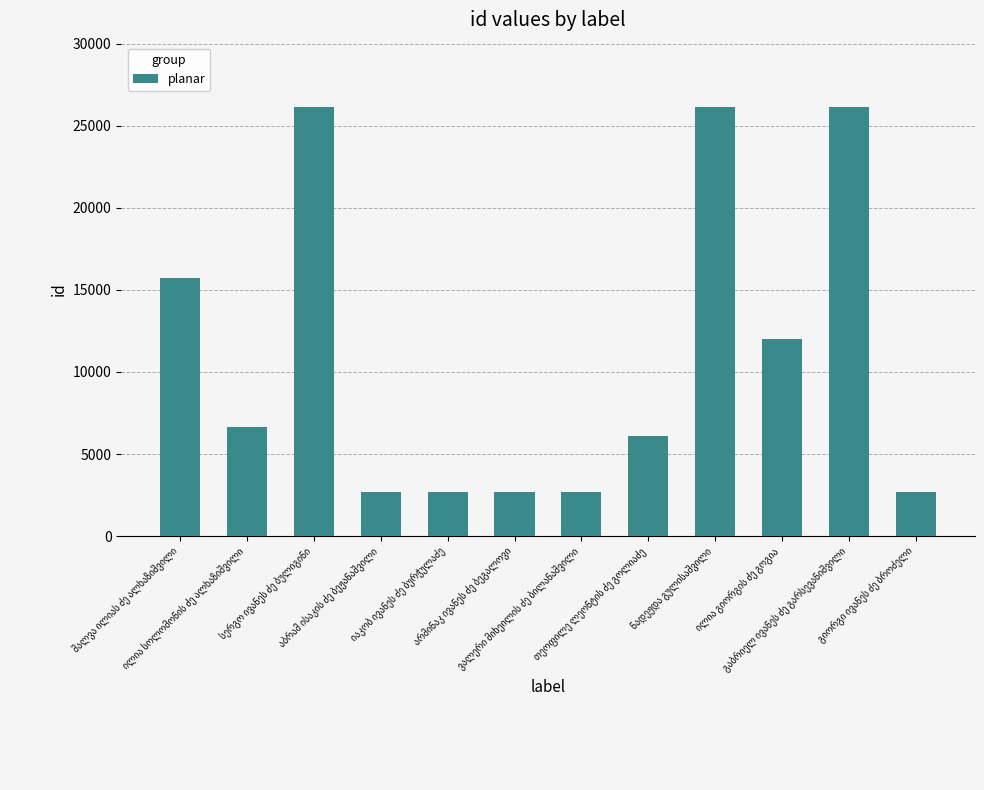

What is the value of the 3rd bar from the left?

26135